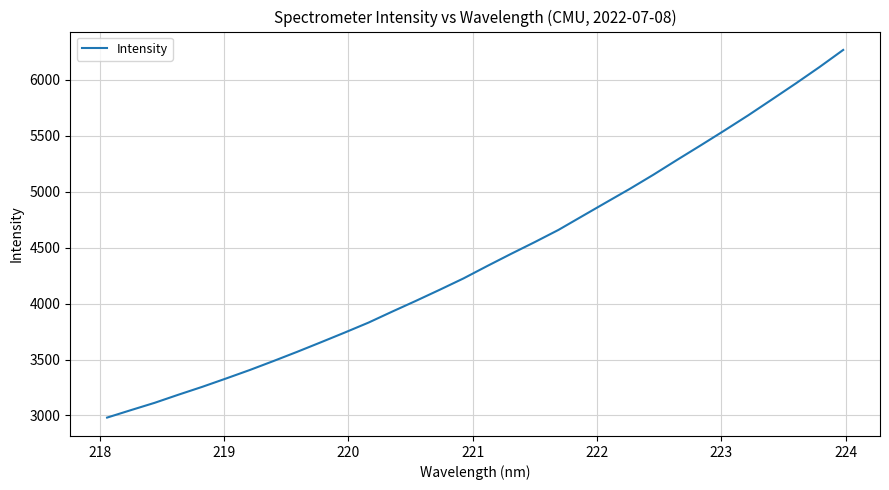

What is the minimum value shown in the chart?

2981.1